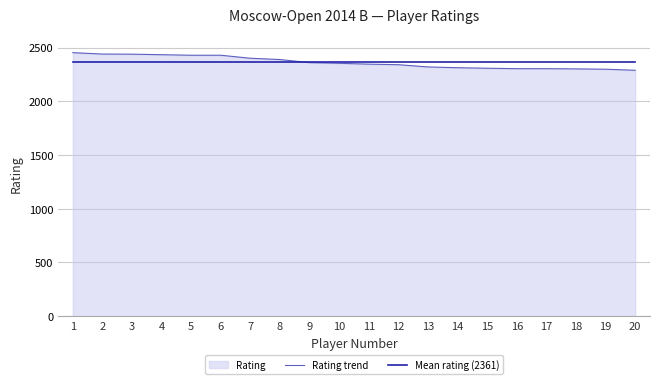

Rank the series at 8 from highest to lowest value.

Rating trend, Mean rating (2361)